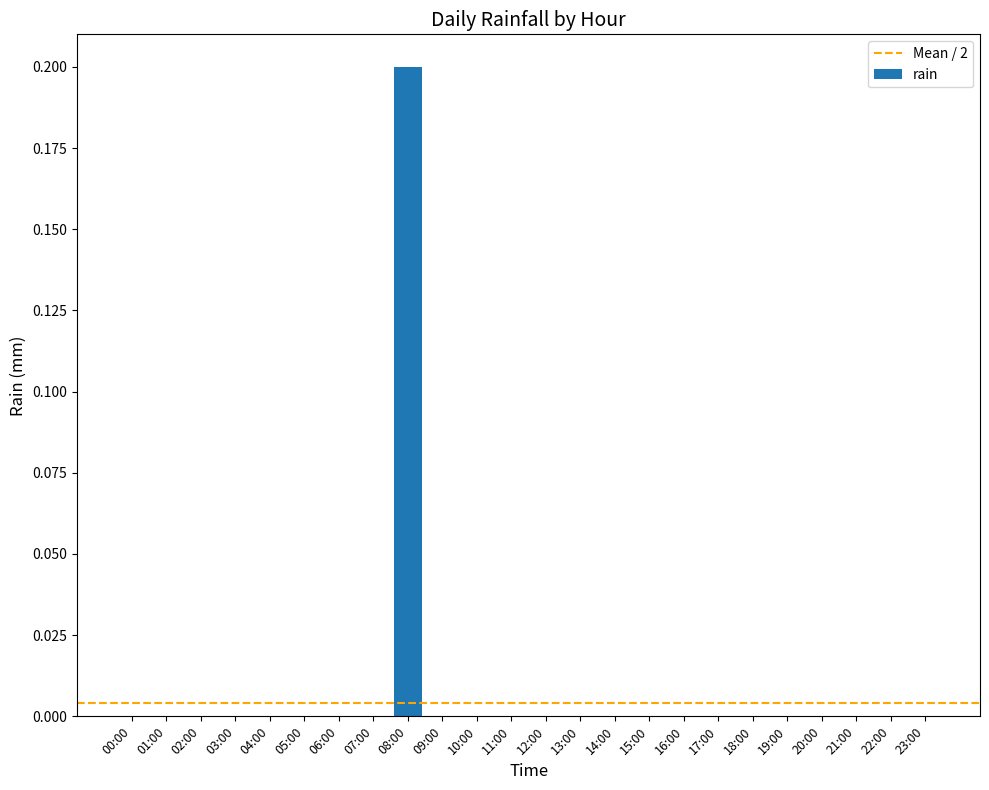

Is it true that the value at 06:00 is 0.1?

False